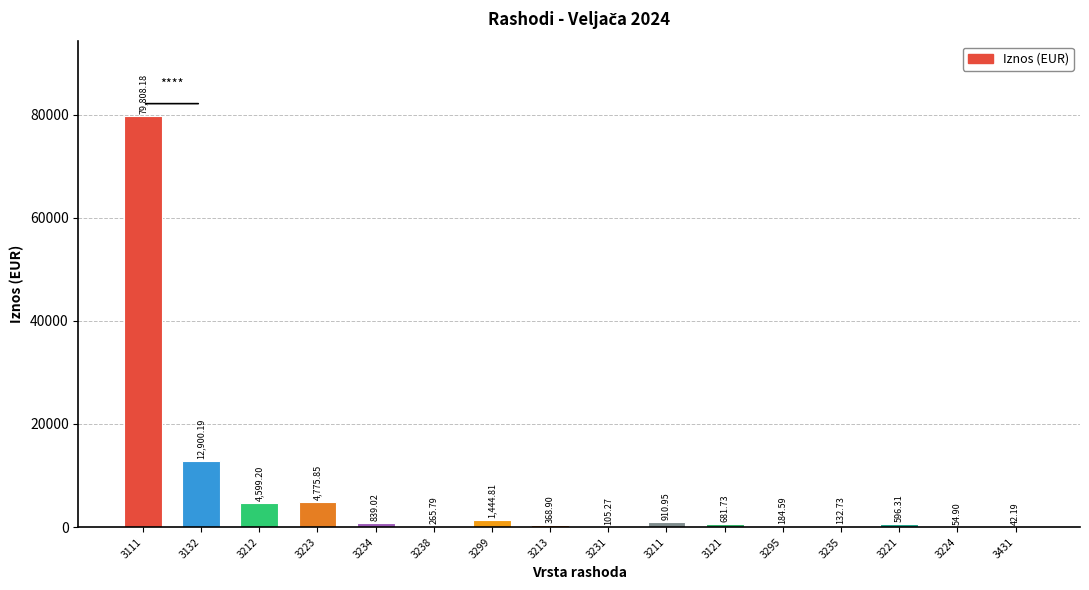

Approximately how many times larger is the value at 3212 compared to 3234?

5.5